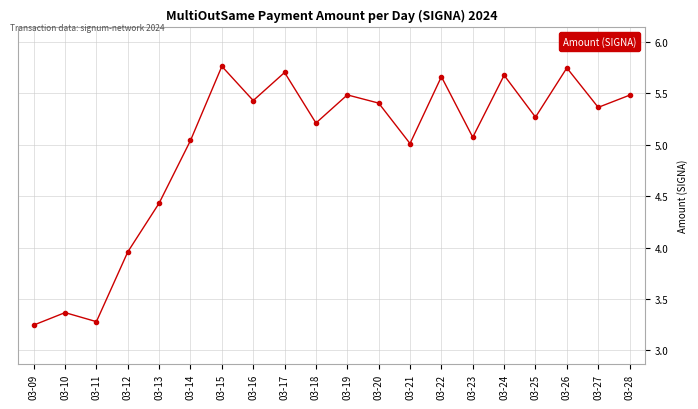

What is the difference between the maximum and minimum values?

2.5